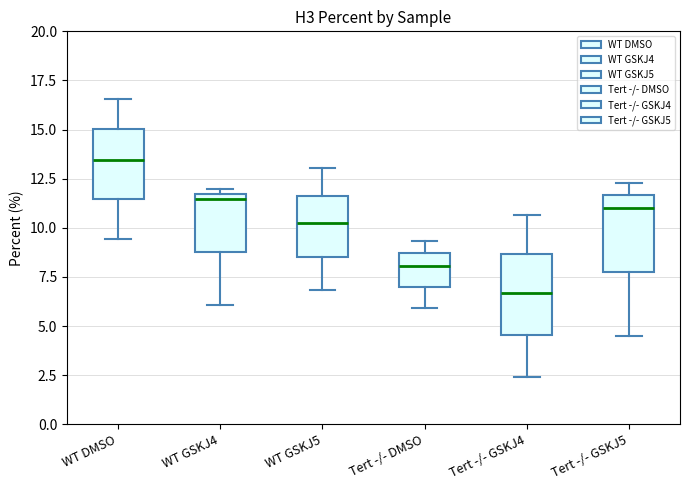

Reading left to right, read every box against the y-axis: the position of its median line, the range the box covers, and the ends of its whiskers. The values are not printed on the chart, so give them approximately, as read against the axis.

WT DMSO: median 13.5, box 11.5 to 15.0, whiskers 9.5 to 16.5
WT GSKJ4: median 11.5 (just below the box's upper edge), box 9.0 to 11.5, whiskers 6.0 to 12.0
WT GSKJ5: median 10.0, box 8.5 to 11.5, whiskers 7.0 to 13.0
Tert -/- DMSO: median 8.0, box 7.0 to 8.5, whiskers 6.0 to 9.5
Tert -/- GSKJ4: median 6.5, box 4.5 to 8.5, whiskers 2.5 to 10.5
Tert -/- GSKJ5: median 11.0, box 7.5 to 11.5, whiskers 4.5 to 12.5